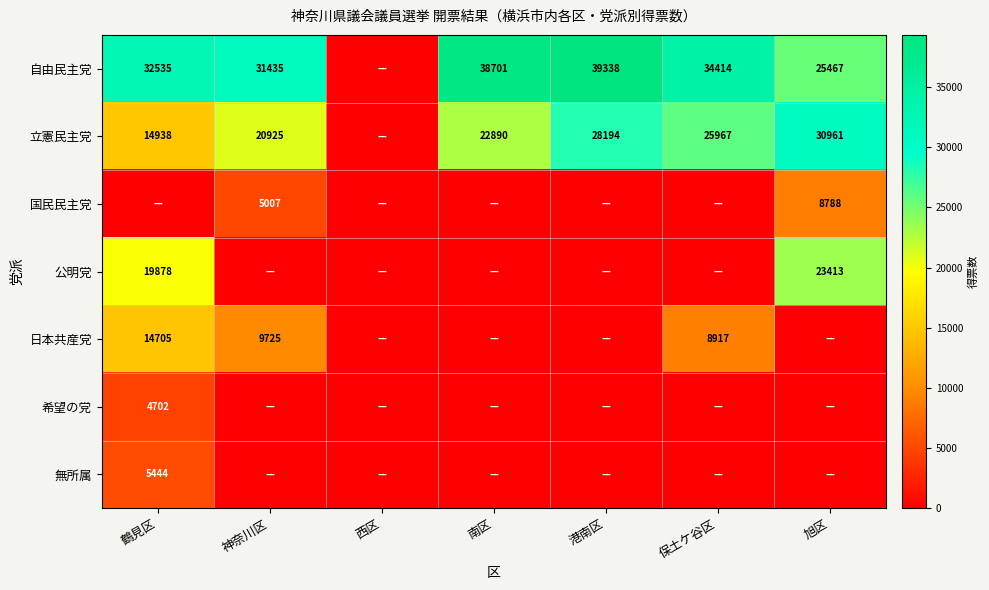

True or false: 自由民主党 has a value of 34020 at 旭区.

False